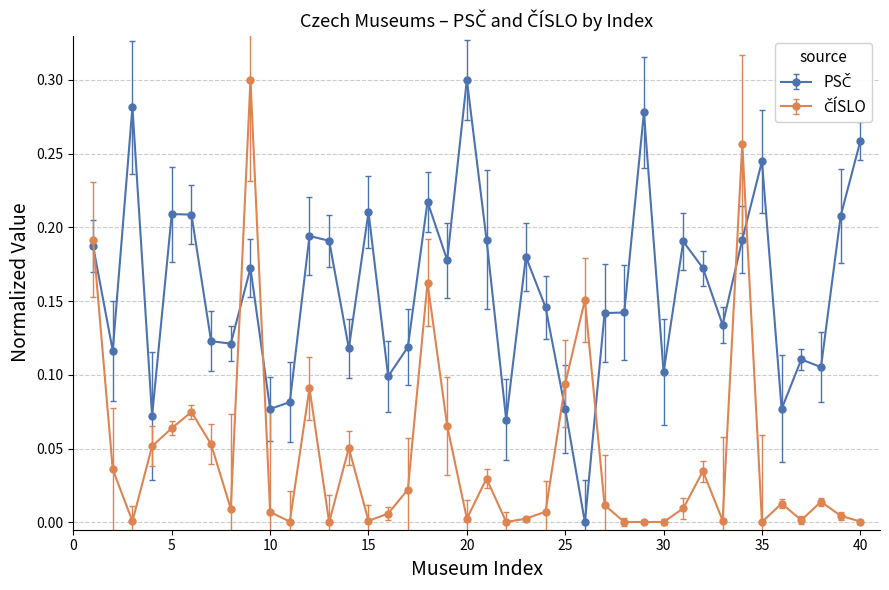

Count the number of categories in the chart.

40